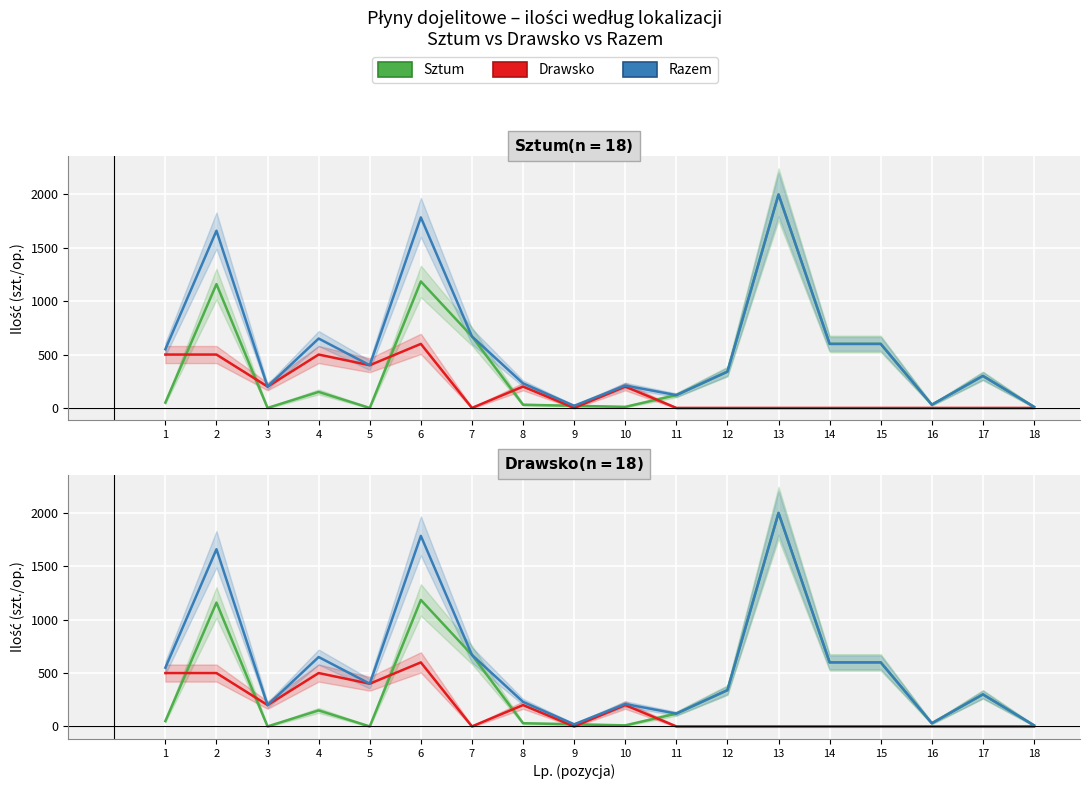

True or false: Razem and Sztum intersect in this chart.

False